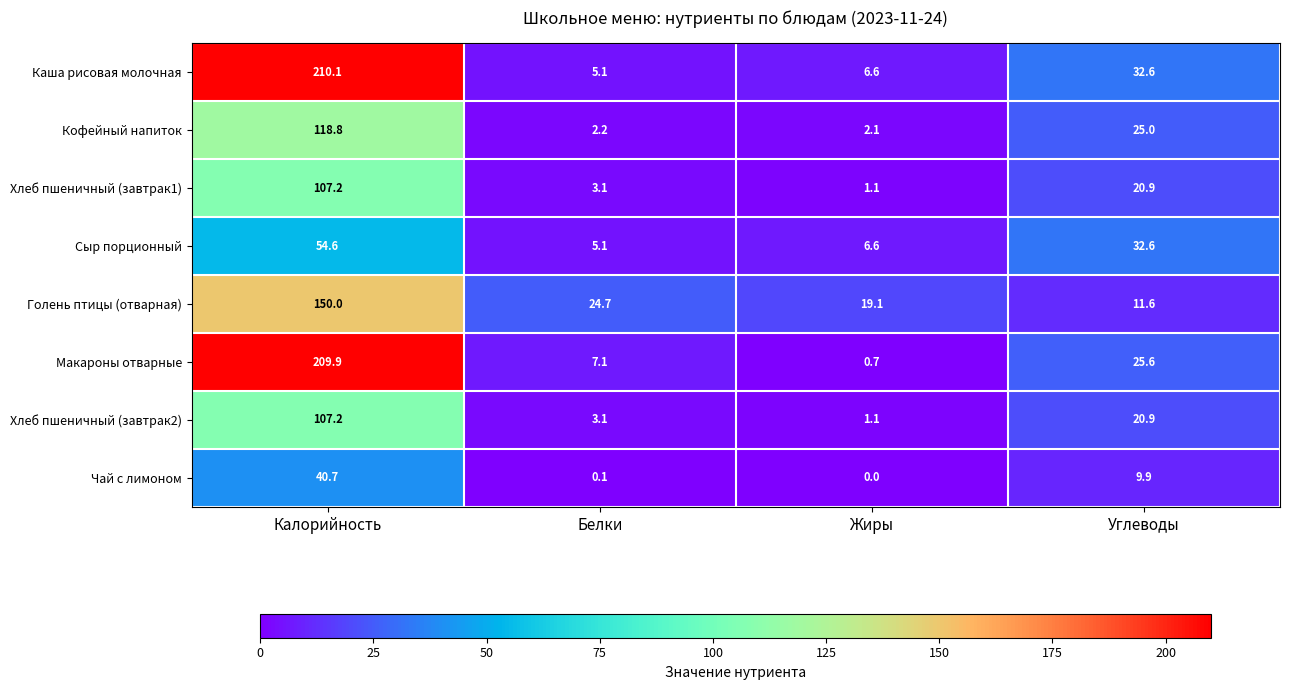

What is the greatest value displayed?

210.1